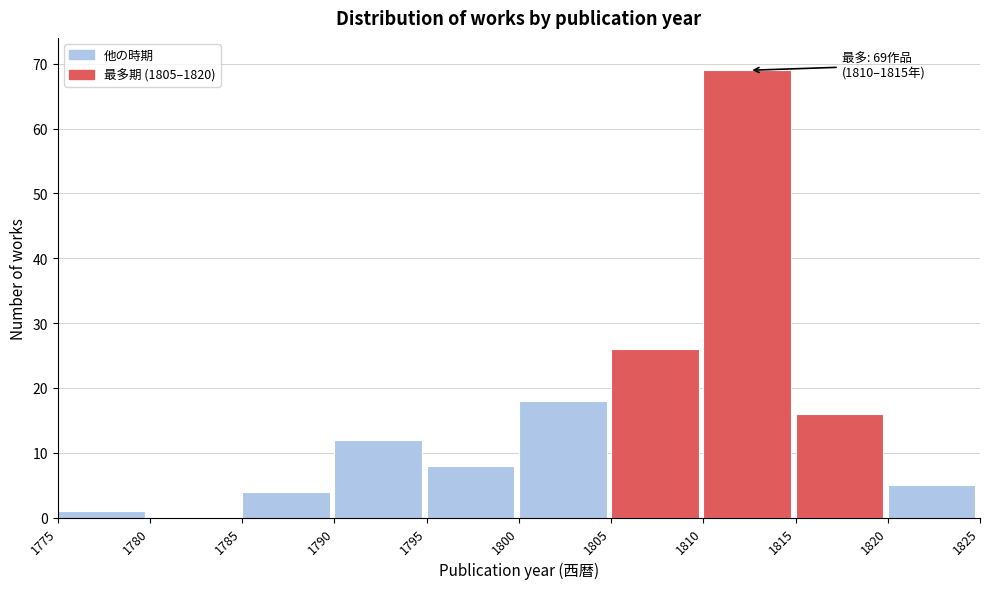

Which range on the x-axis has the tallest bar?

1810 to 1815